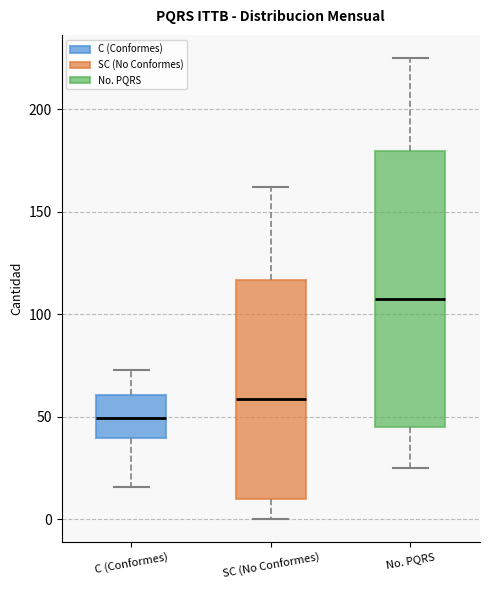

Which box is the tallest, from its lower edge to its upper edge?

No. PQRS